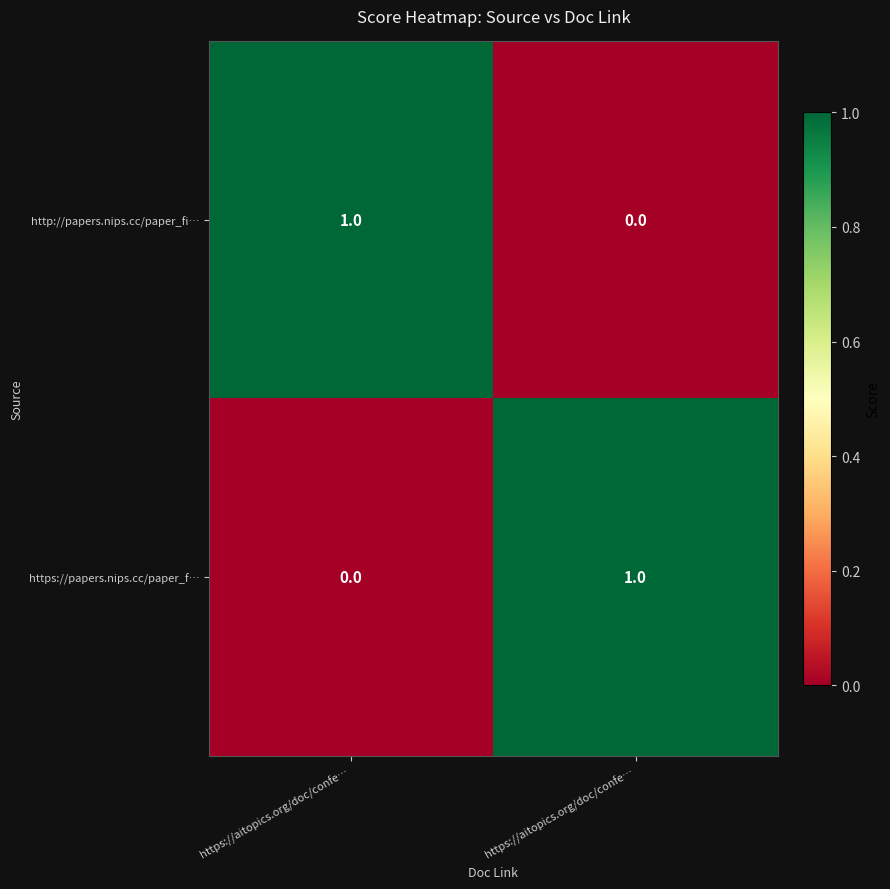

How many series are shown in this chart?

2